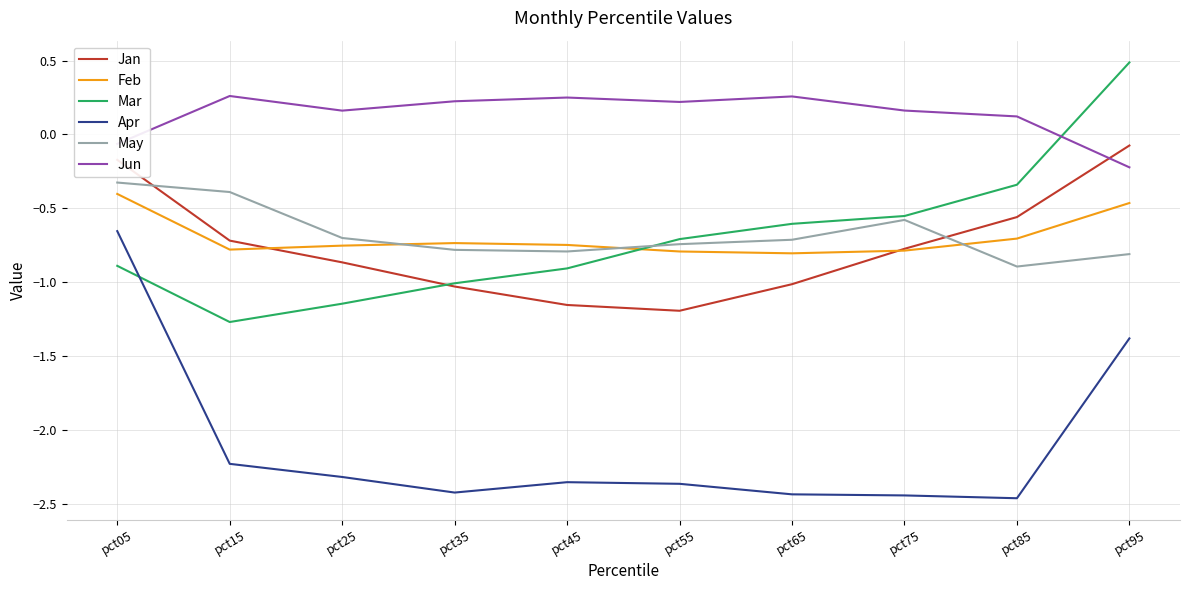

What are all the series names shown in the legend?

Jan, Feb, Mar, Apr, May, Jun